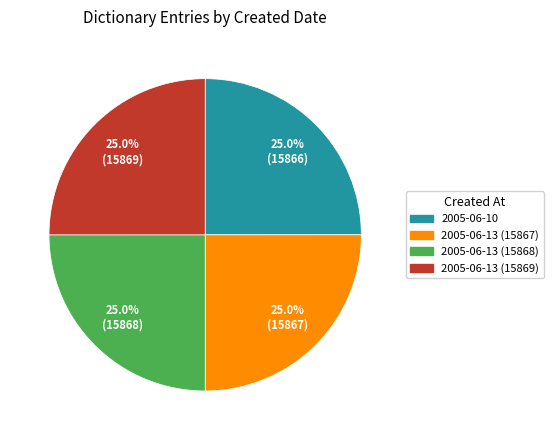

What percentage is the 2005-06-13 (15868) slice, to the nearest percent?

25%